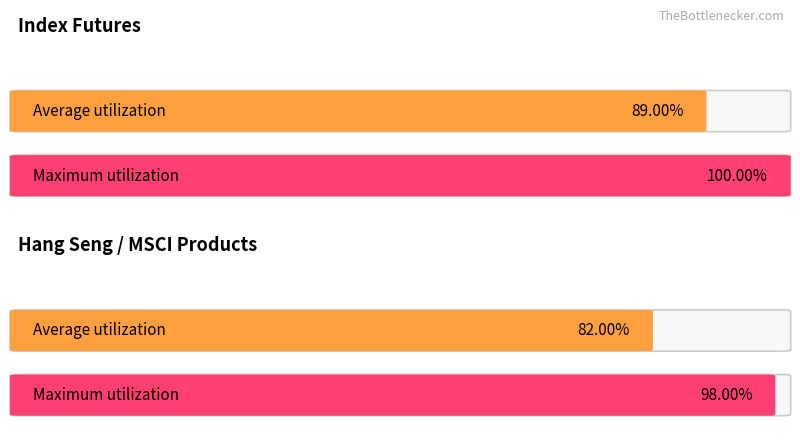

What is the value of the Average utilization bar at the 1st from the left?

0.9